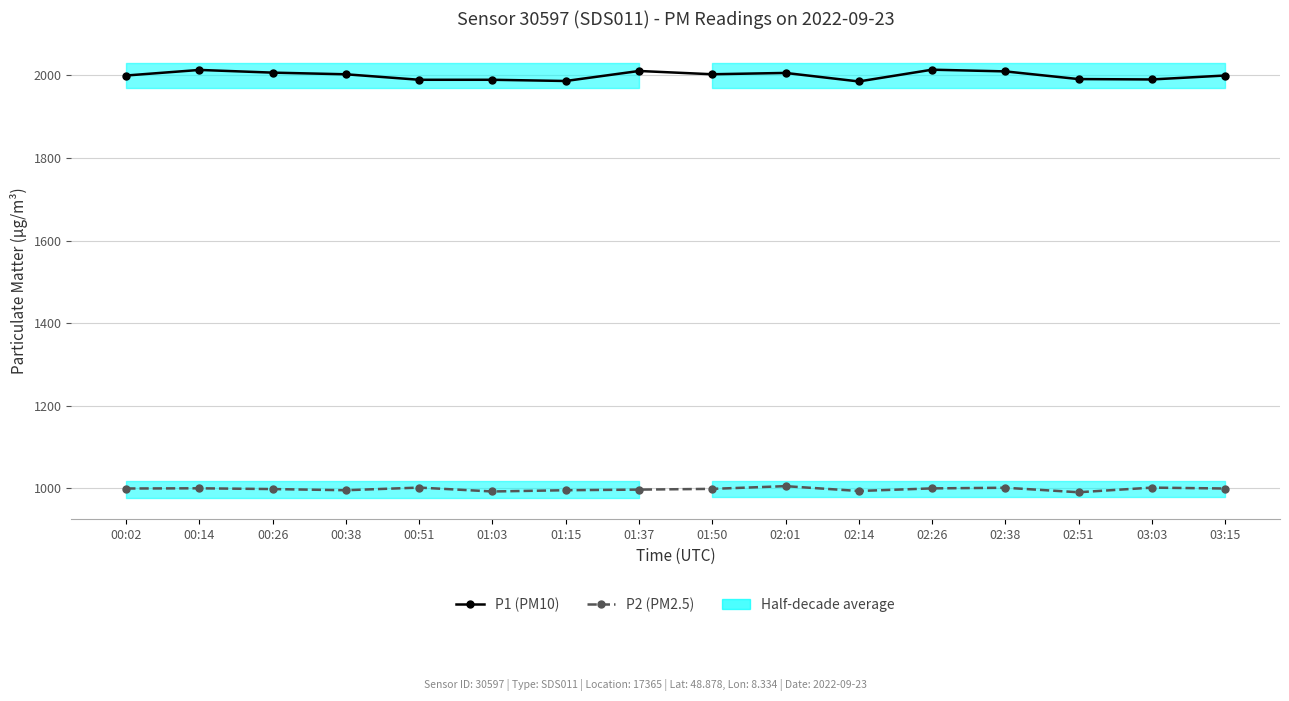

Reading left to right, list all the values displayed in this chart.

P1 (PM10): 00:02=1999.9	00:14=2013.4	00:26=2006.9	00:38=2002.9	00:51=1989.6	01:03=1989.6	01:15=1986.6	01:37=2010.9	01:50=2002.9	02:01=2006.1	02:14=1985.5	02:26=2014.0	02:38=2009.9	02:51=1991.3	03:03=1990.4	03:15=1999.9
P2 (PM2.5): 00:02=999.9	00:14=1000.4	00:26=998.5	00:38=995.7	00:51=1002.1	01:03=992.7	01:15=995.7	01:37=997.2	01:50=999.0	02:01=1005.6	02:14=993.9	02:26=1000.2	02:38=1001.7	02:51=990.8	03:03=1002.1	03:15=999.9